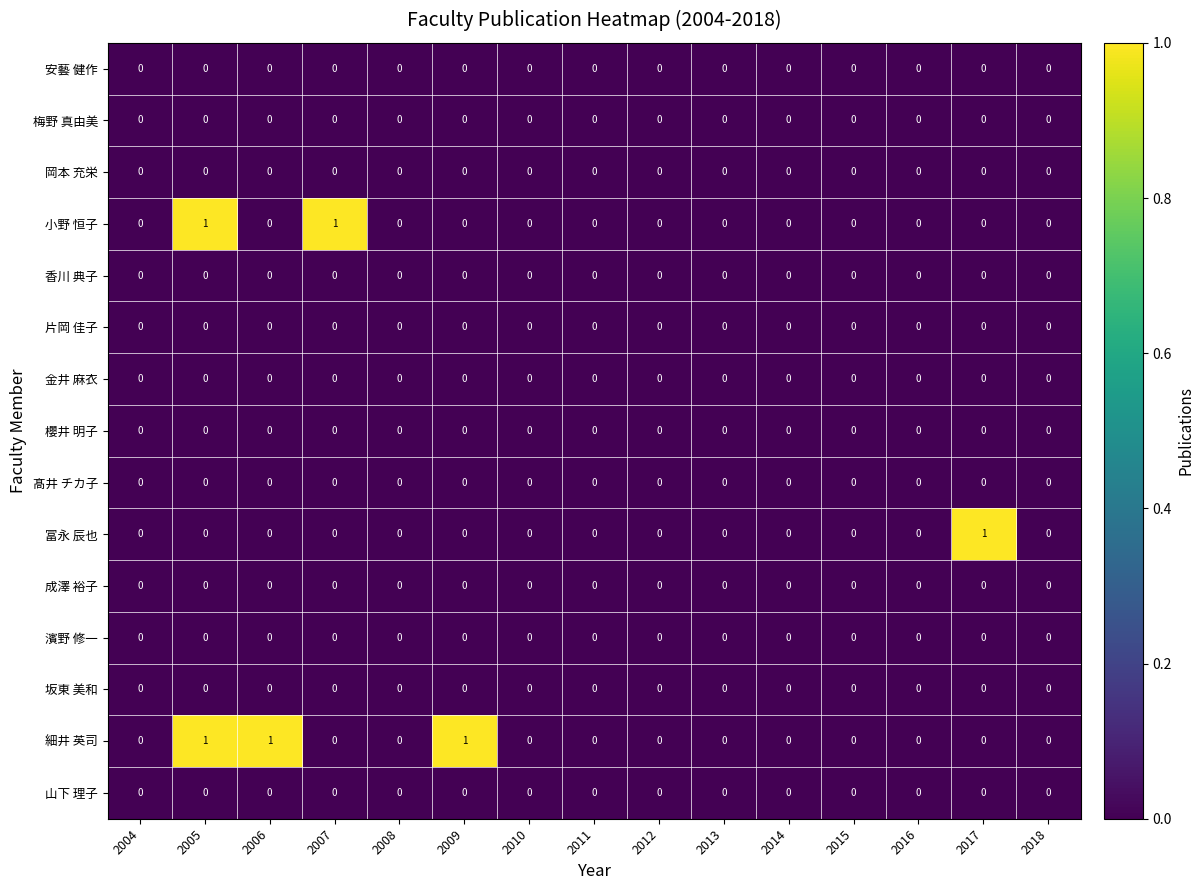

At which category is the sum across all series the highest?

2005